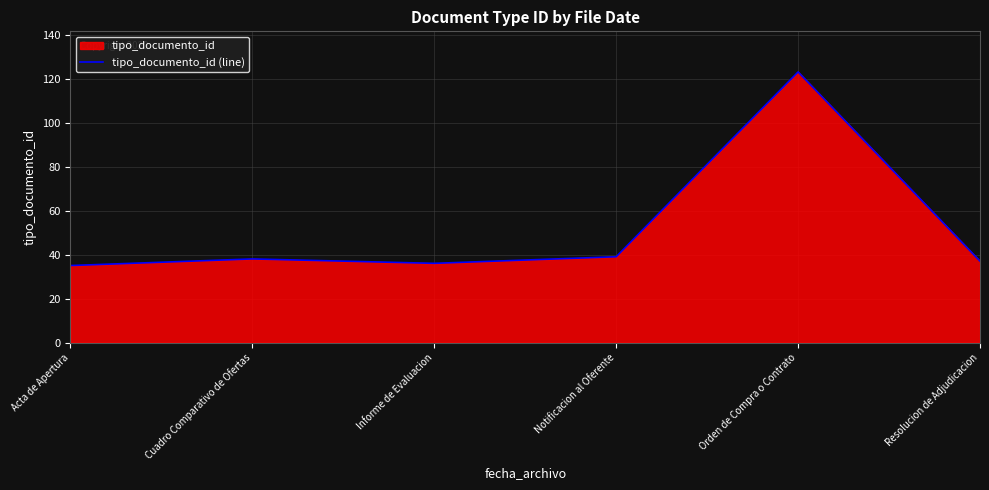

List the labels in order of value, smallest first.

Acta de Apertura, Informe de Evaluacion, Resolucion de Adjudicacion, Cuadro Comparativo de Ofertas, Notificacion al Oferente, Orden de Compra o Contrato